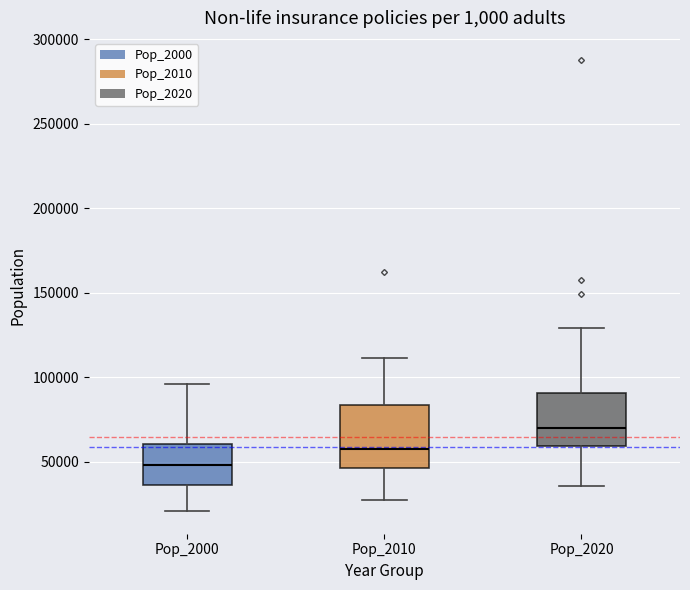

Comparing the boxes themselves (not the whiskers), which one is the tallest?

Pop_2010